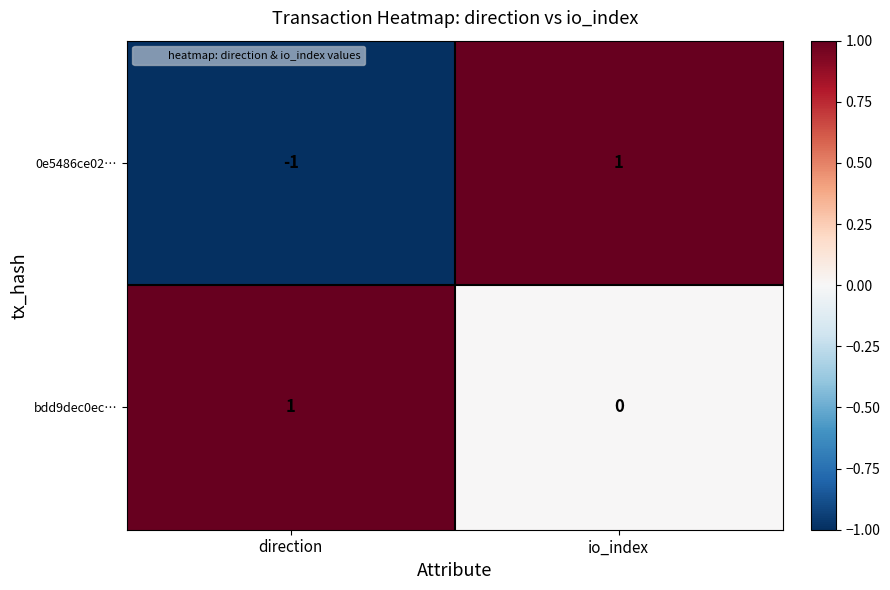

Reading left to right, what are all the values shown in this chart?

0e5486ce02…: -1	1
bdd9dec0ec…: 1	0